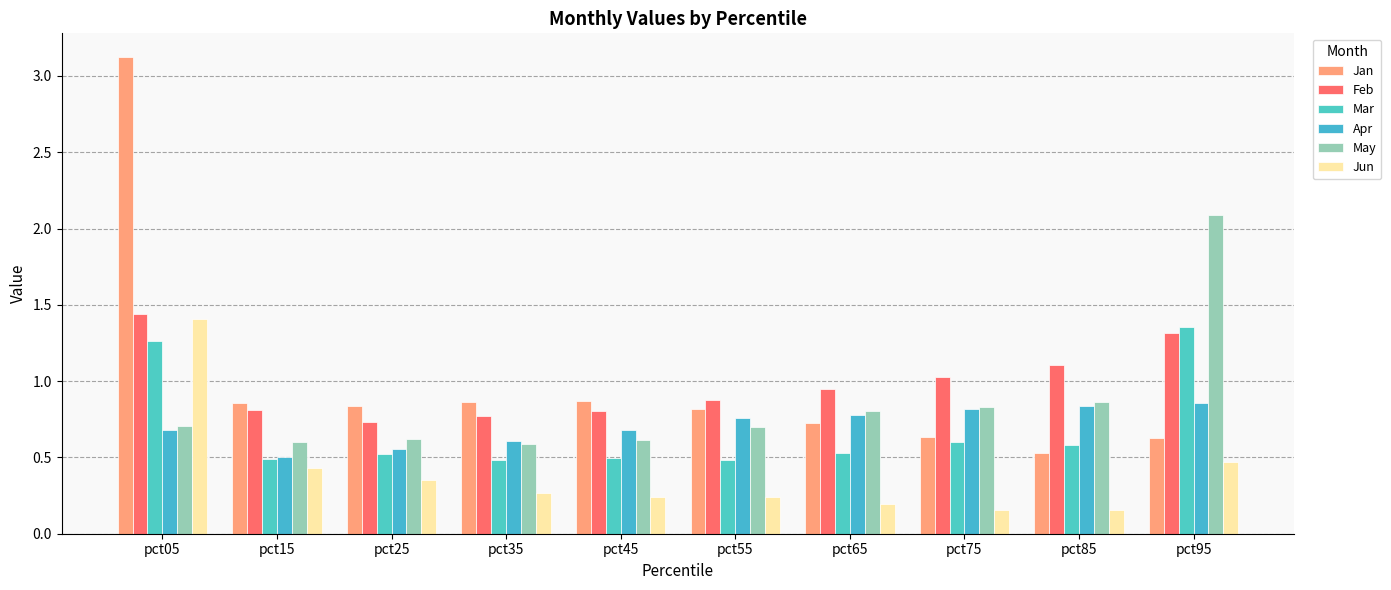

Reading left to right, transcribe all the data shown in this chart.

Jan: pct05=3.1	pct15=0.9	pct25=0.8	pct35=0.9	pct45=0.9	pct55=0.8	pct65=0.7	pct75=0.6	pct85=0.5	pct95=0.6
Feb: pct05=1.4	pct15=0.8	pct25=0.7	pct35=0.8	pct45=0.8	pct55=0.9	pct65=1.0	pct75=1.0	pct85=1.1	pct95=1.3
Mar: pct05=1.3	pct15=0.5	pct25=0.5	pct35=0.5	pct45=0.5	pct55=0.5	pct65=0.5	pct75=0.6	pct85=0.6	pct95=1.4
Apr: pct05=0.7	pct15=0.5	pct25=0.6	pct35=0.6	pct45=0.7	pct55=0.8	pct65=0.8	pct75=0.8	pct85=0.8	pct95=0.9
May: pct05=0.7	pct15=0.6	pct25=0.6	pct35=0.6	pct45=0.6	pct55=0.7	pct65=0.8	pct75=0.8	pct85=0.9	pct95=2.1
Jun: pct05=1.4	pct15=0.4	pct25=0.4	pct35=0.3	pct45=0.2	pct55=0.2	pct65=0.2	pct75=0.2	pct85=0.2	pct95=0.5